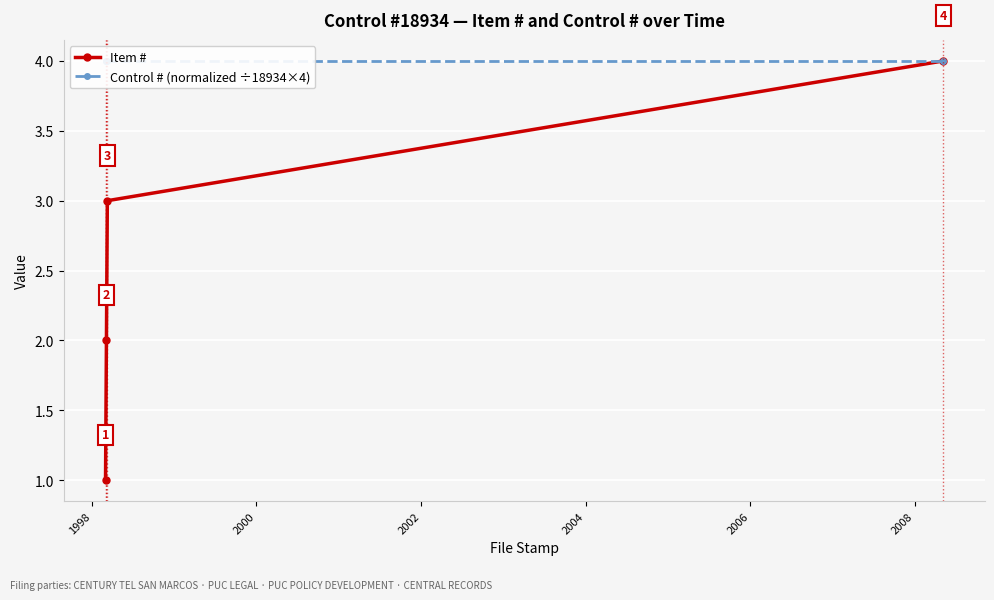

True or false: Item # has more than 2 points higher than both neighbors.

False